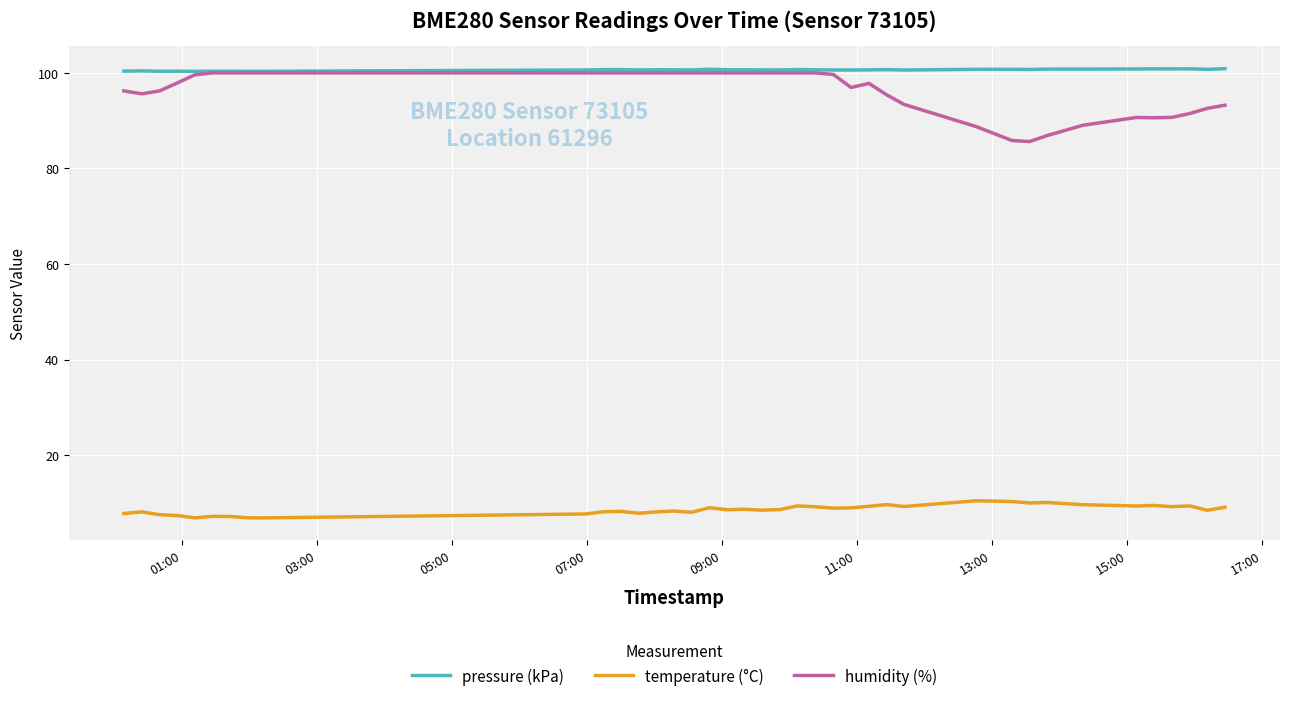

Which series has the largest total across all categories?

pressure (kPa)